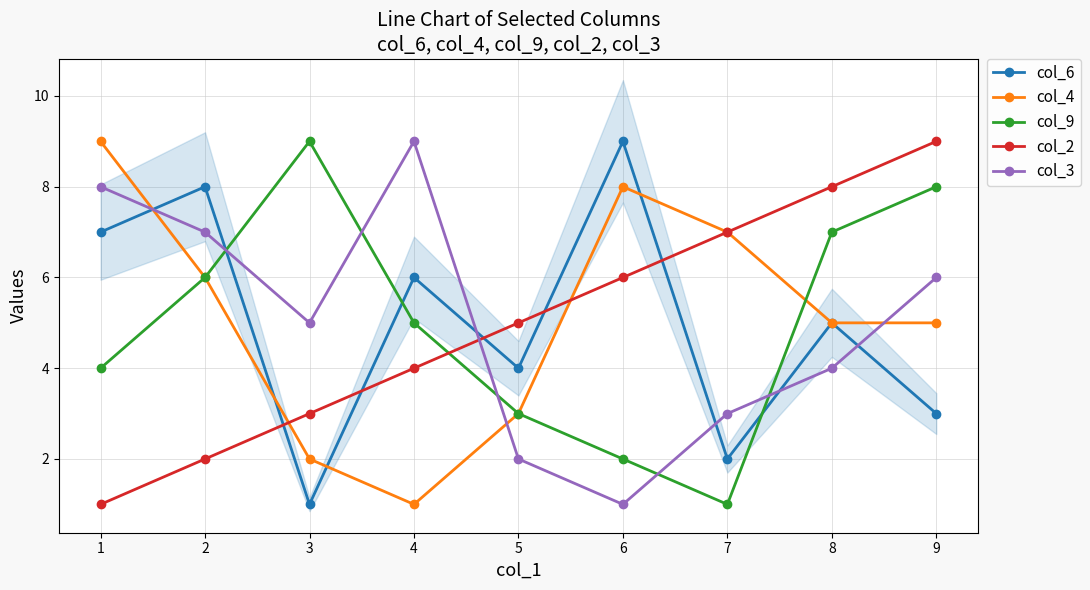

How many data points in col_3 are less than 5?

4